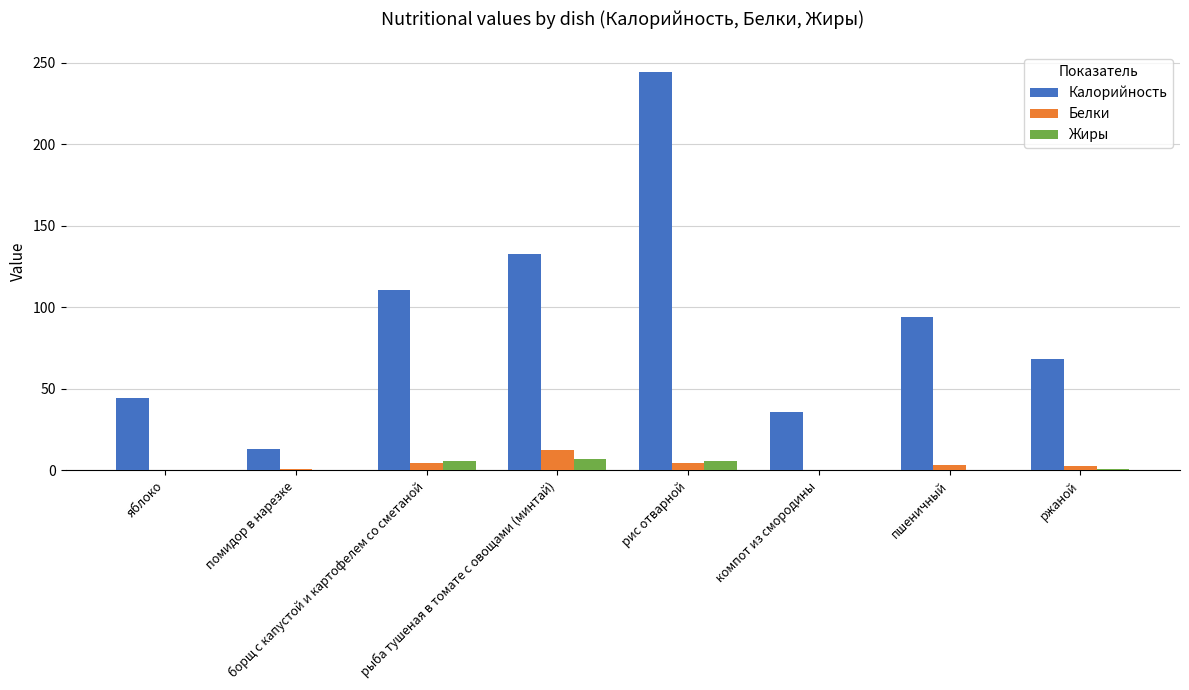

Which series has the largest total across all categories?

Калорийность